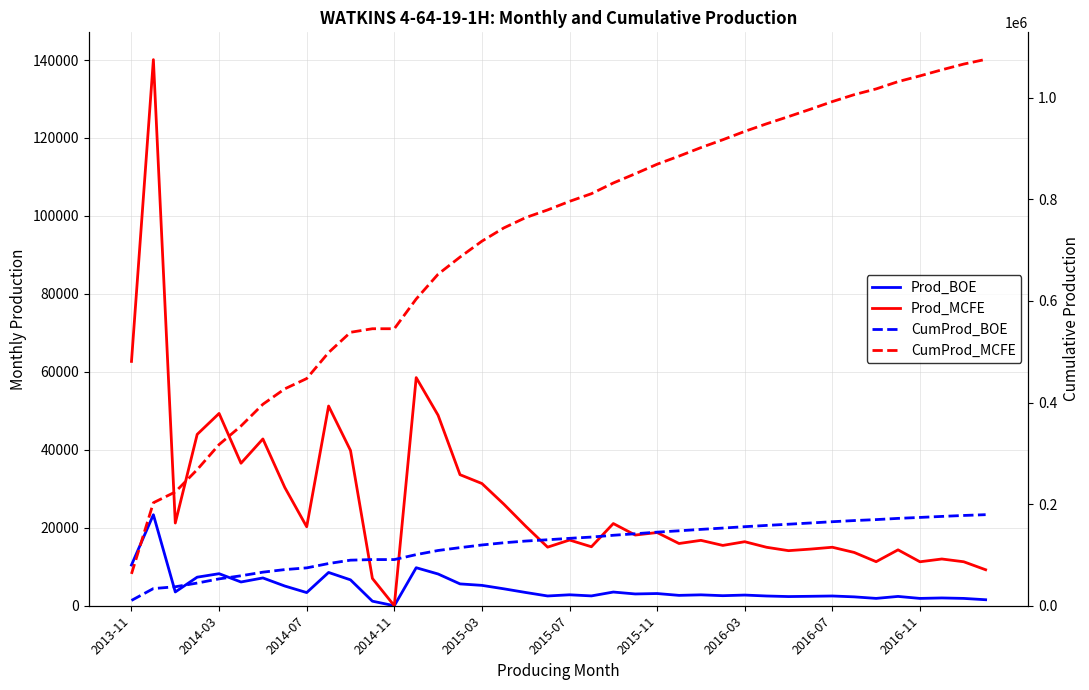

What is the maximum value shown in the chart?

1075517